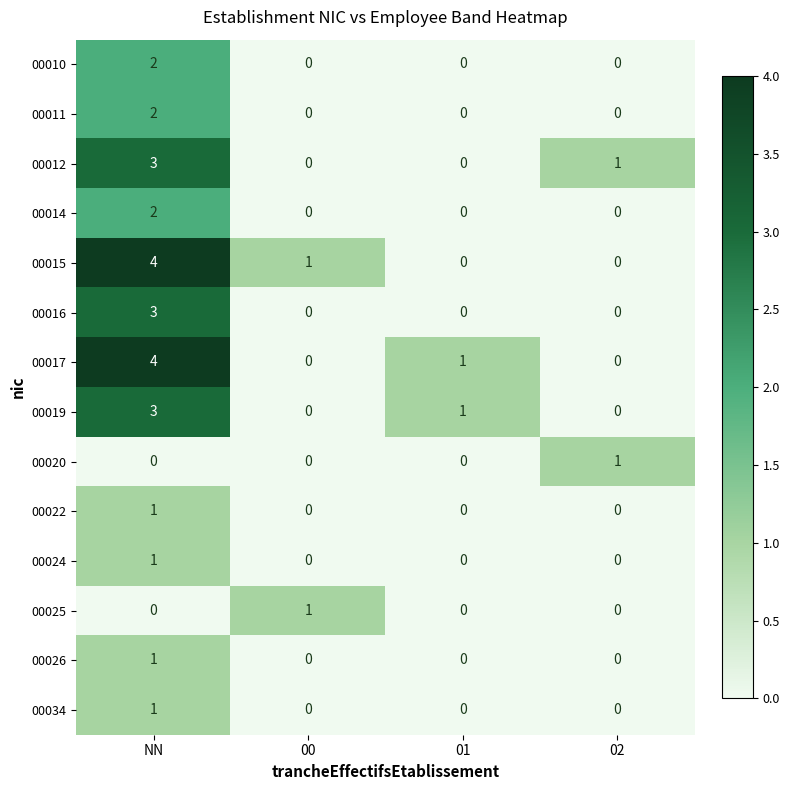

What is the spread (max minus min) of values at NN?

4